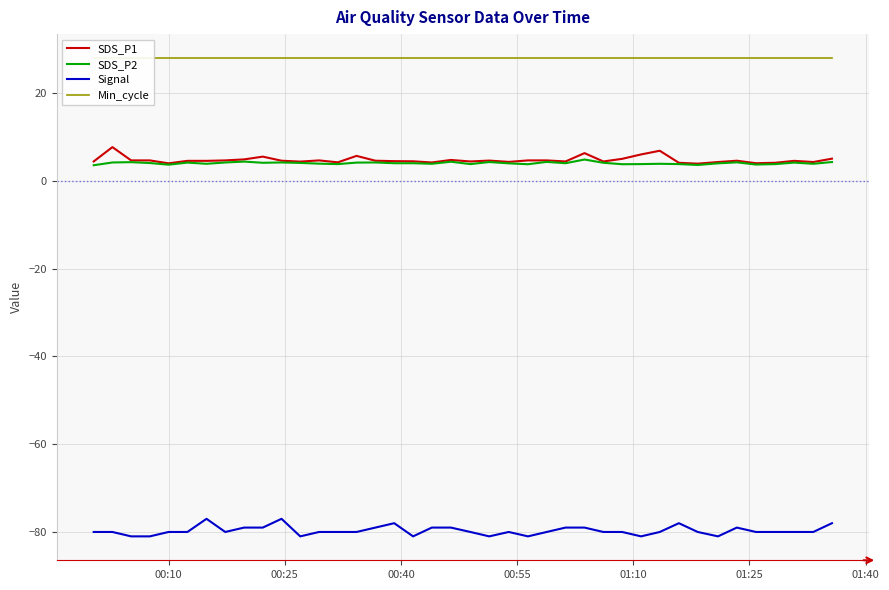

True or false: SDS_P2 and Signal cross at least once.

False